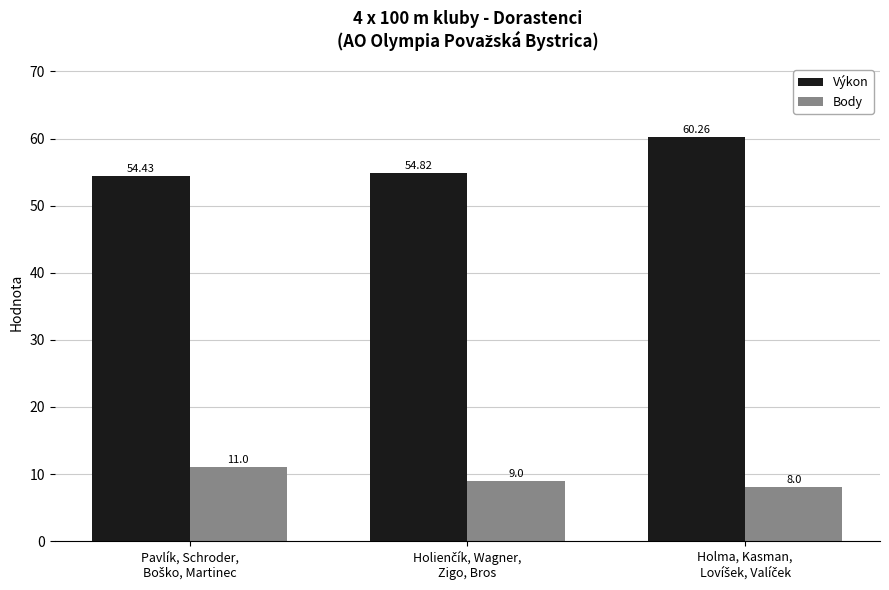

At how many categories does at least one series exceed 50?

3